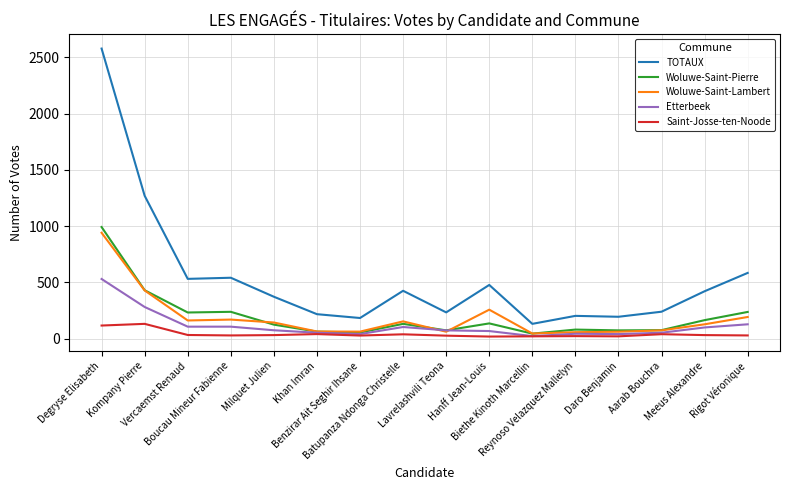

What is the maximum value shown in the chart?

2579